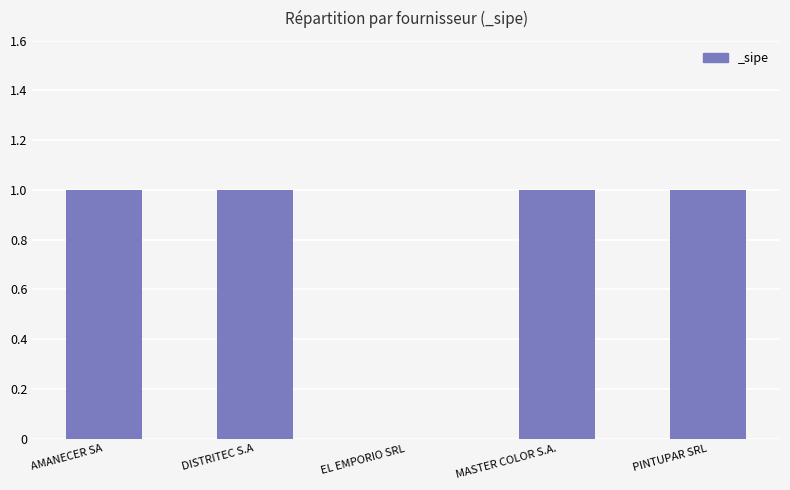

At which label is the value closest to 0?

EL EMPORIO SRL